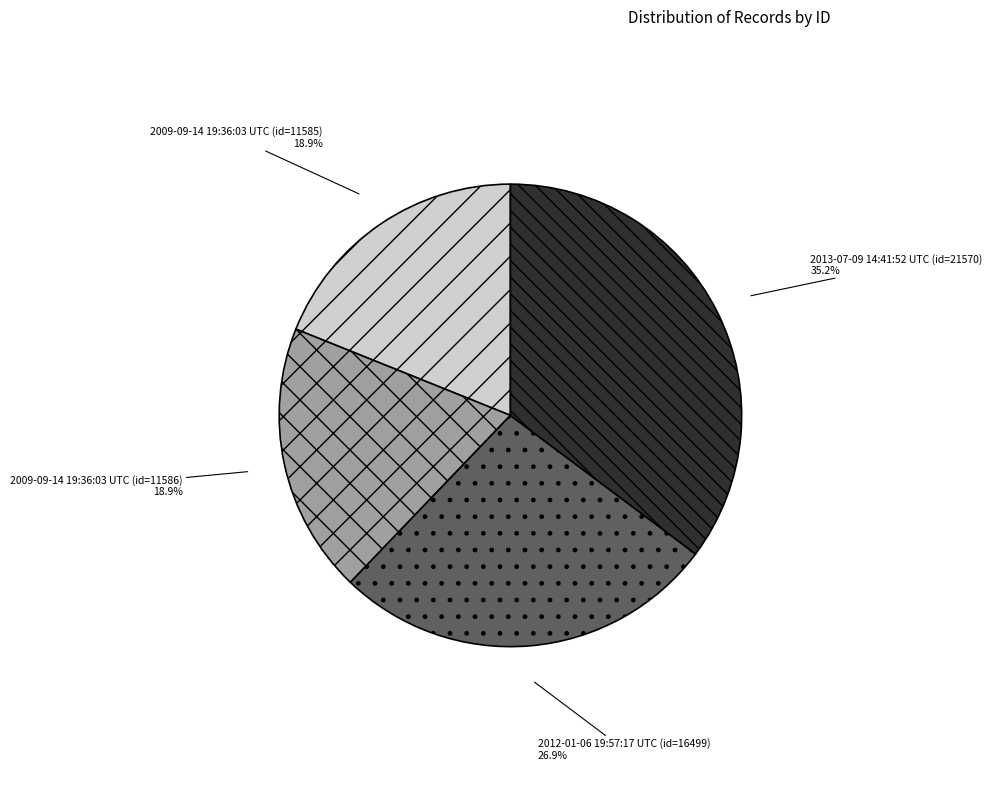

How many slices are in this pie chart?

4